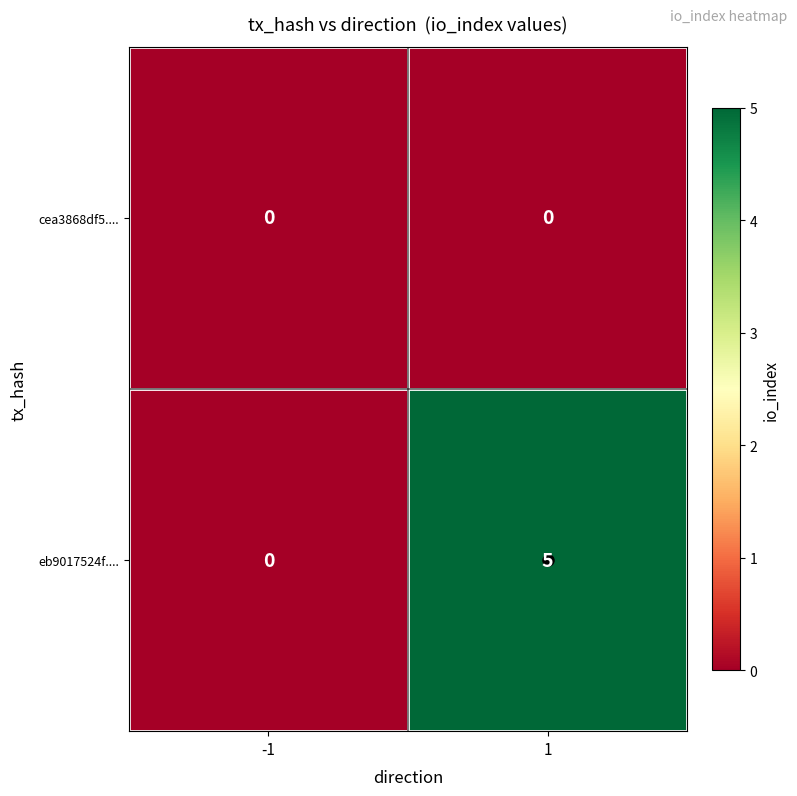

How many distinct data groups are displayed?

2